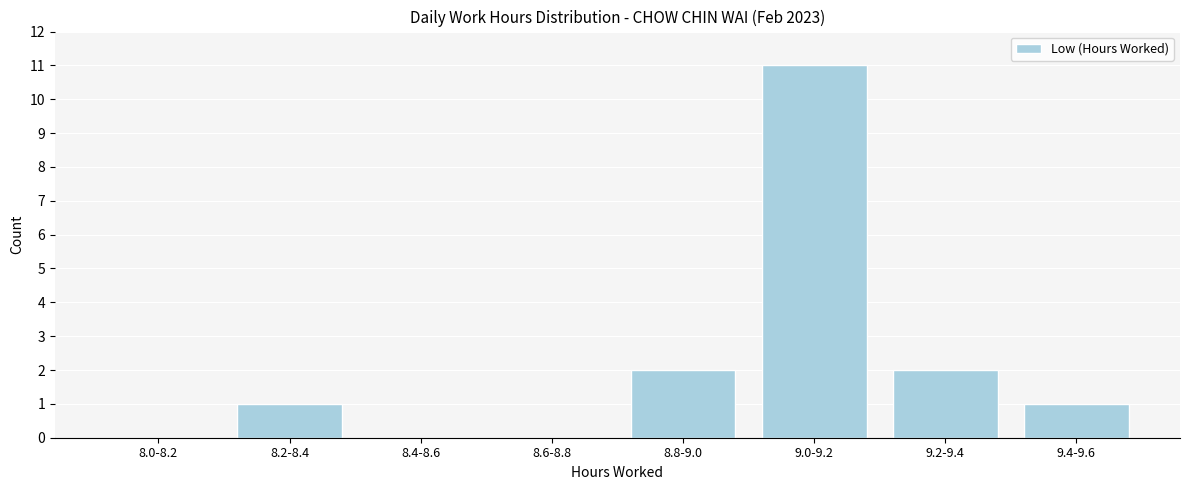

Reading left to right, transcribe all the data shown in this chart.

8.0-8.2=0	8.2-8.4=1	8.4-8.6=0	8.6-8.8=0	8.8-9.0=2	9.0-9.2=11	9.2-9.4=2	9.4-9.6=1